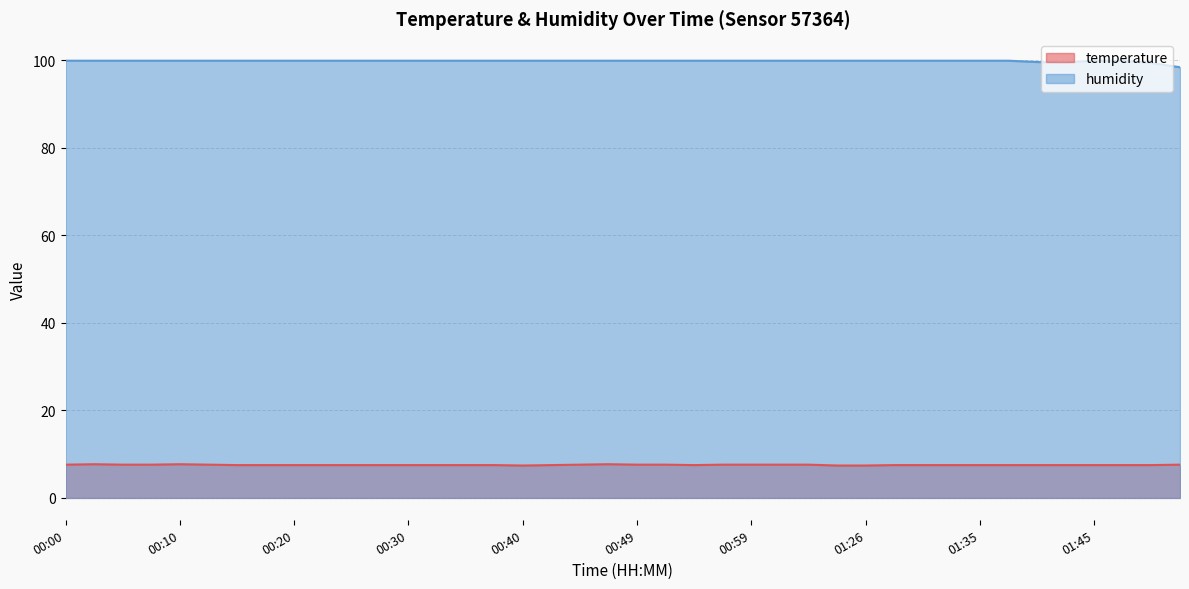

At which label is temperature closest to 7?

00:40